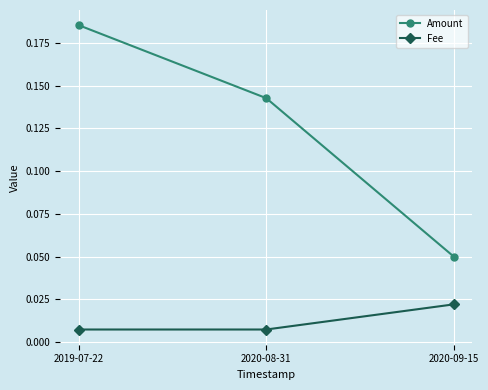

What are all the series names shown in the legend?

Amount, Fee